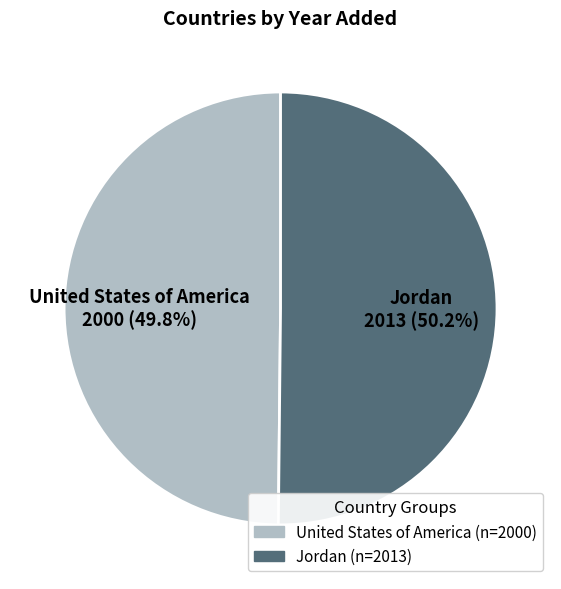

How many segments does this pie chart have?

2